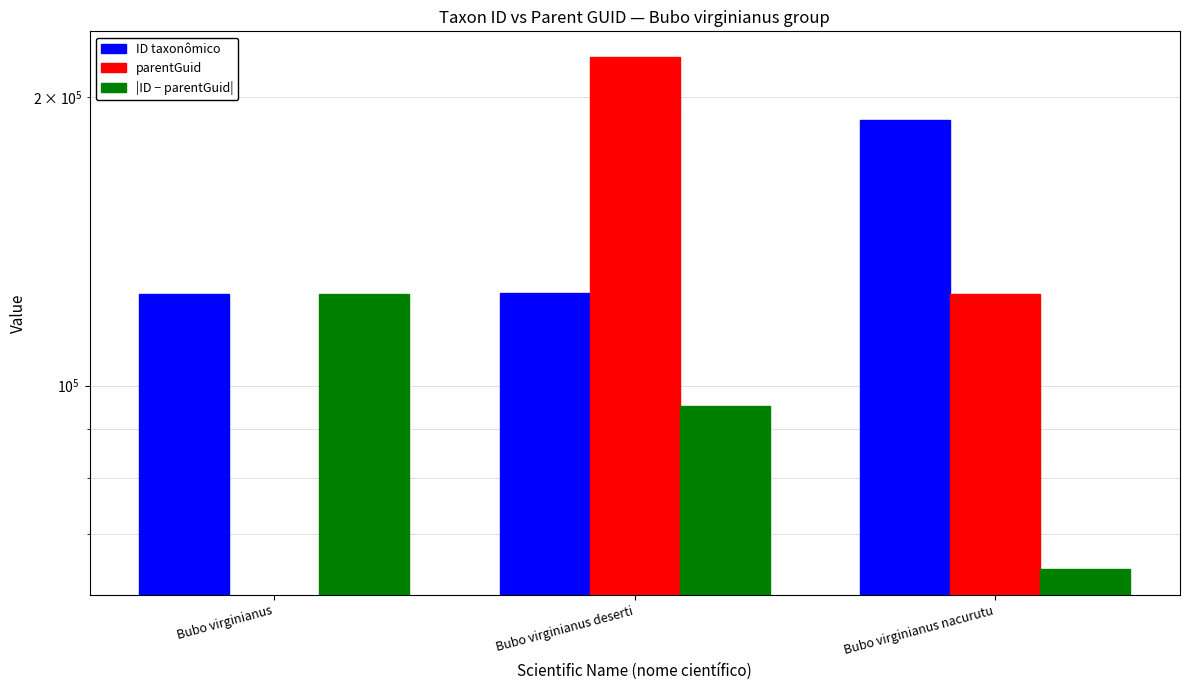

What value does the |ID − parentGuid| series have at Bubo virginianus?

124764